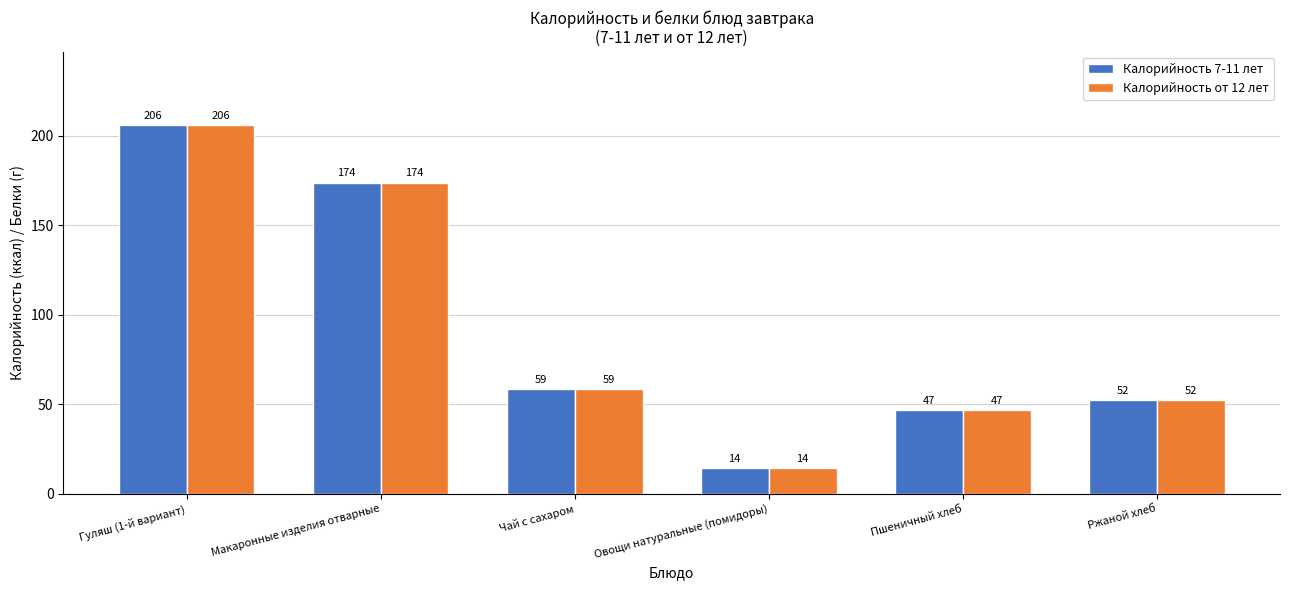

What is the difference between the Калорийность от 12 лет values at Овощи натуральные (помидоры) and Гуляш (1-й вариант)?

191.4